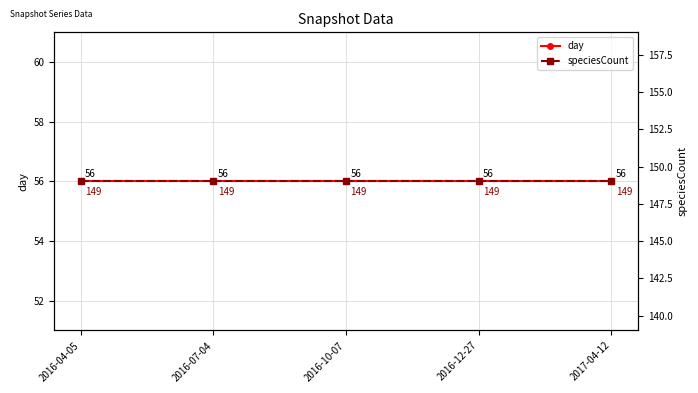

Reading right to left, list all the values displayed in this chart.

day: 56	56	56	56	56
speciesCount: 149	149	149	149	149